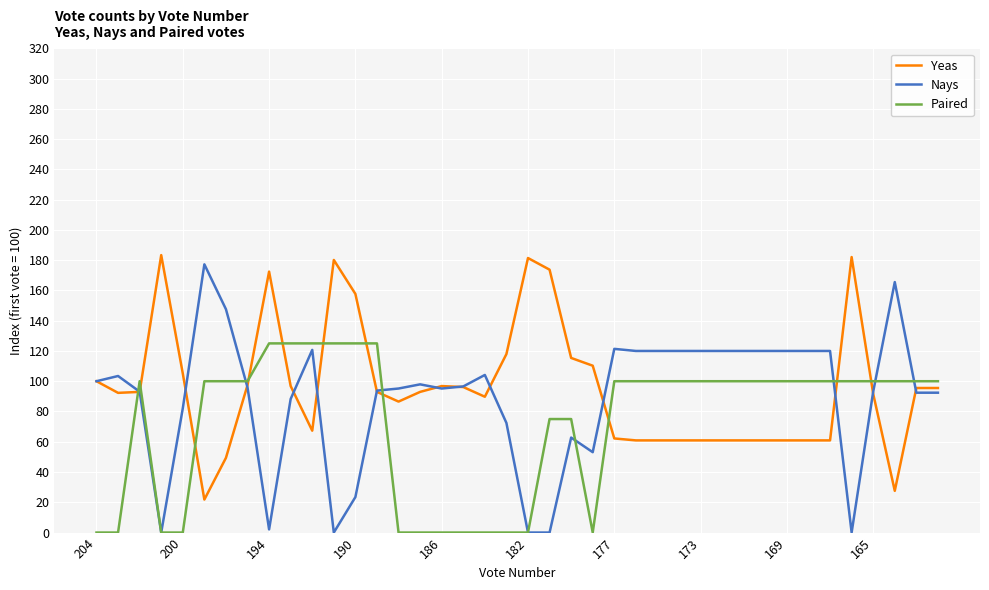

Which series has the widest spread of values?

Nays